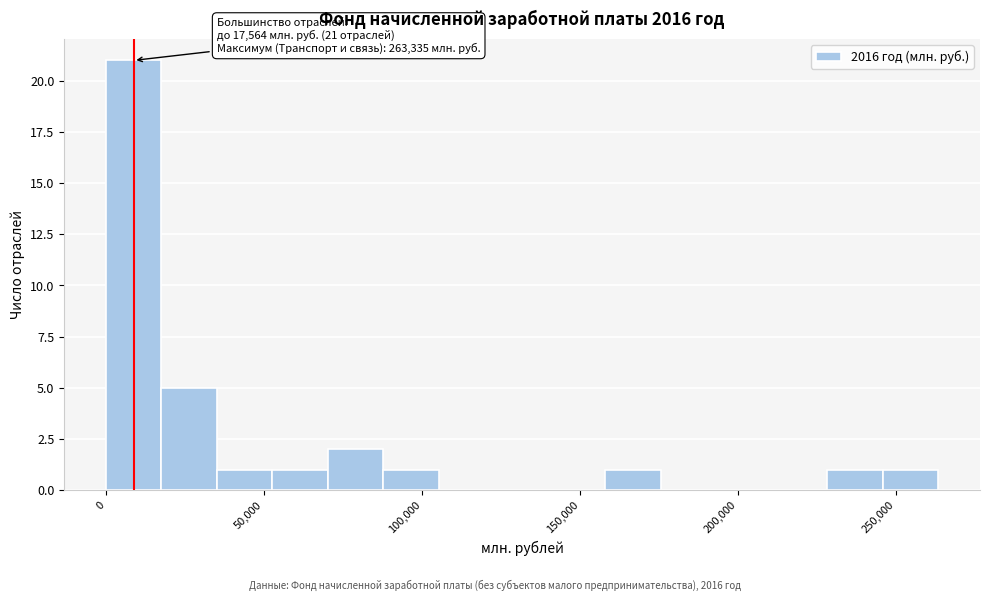

Read against the x-axis, roughly where is the centre of the tallest bar?

10000